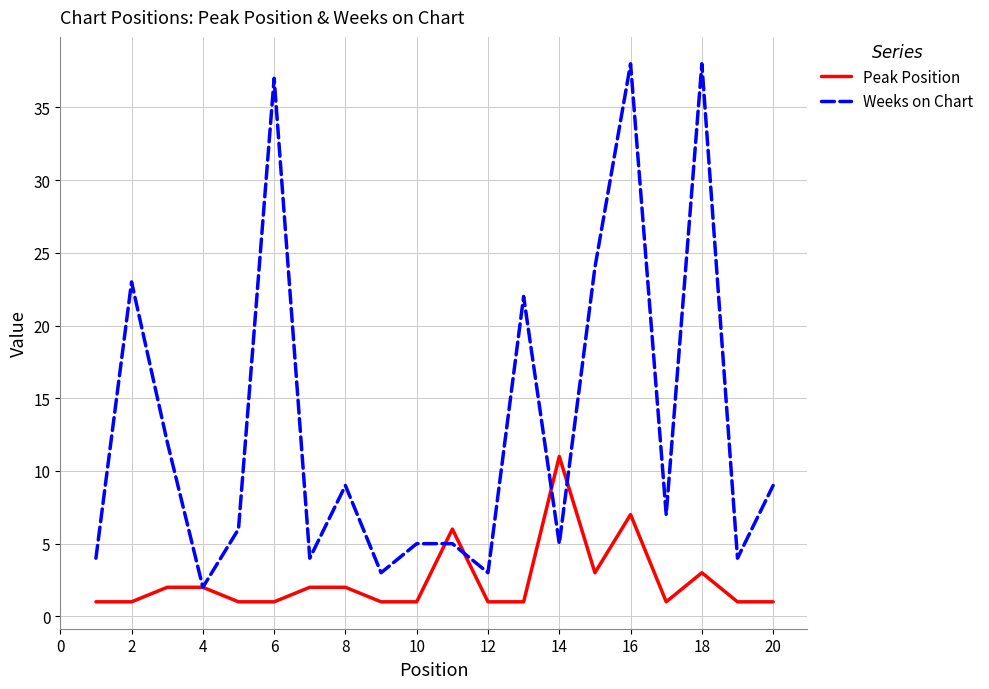

What is the greatest value displayed?

38